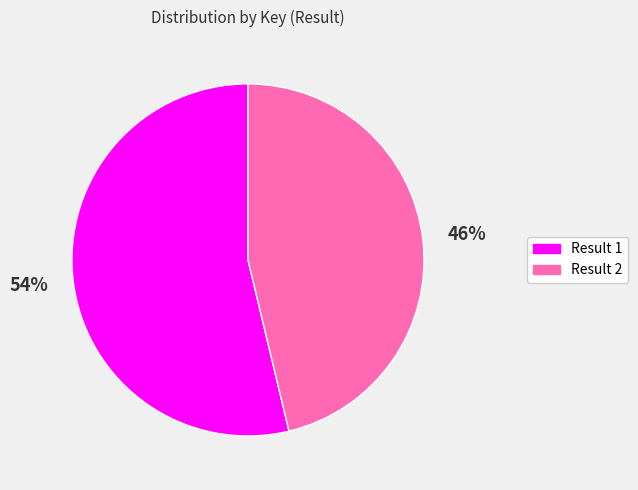

Does any single category account for the majority?

Yes